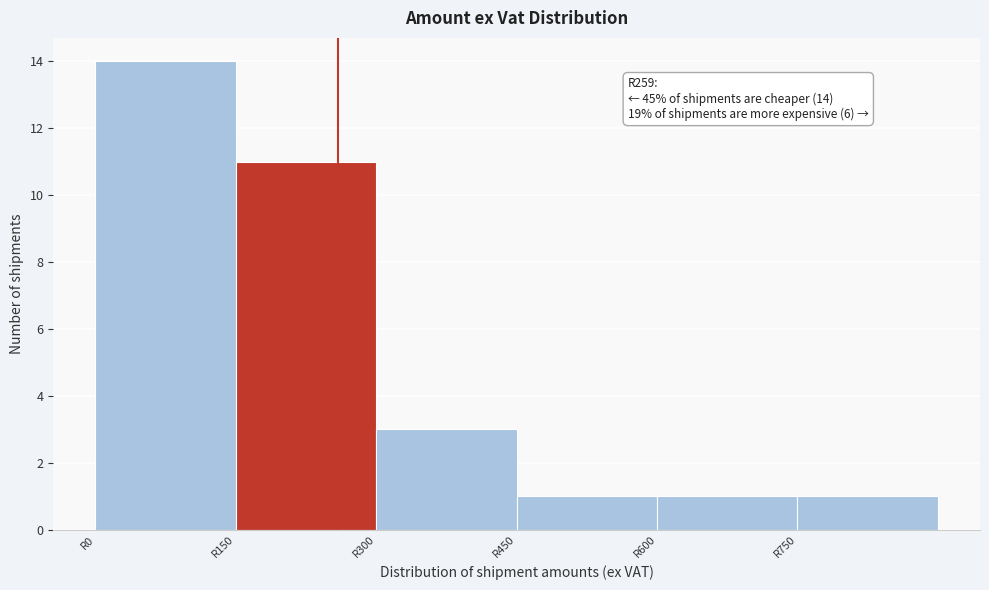

Which range on the x-axis has the tallest bar?

0 to 150